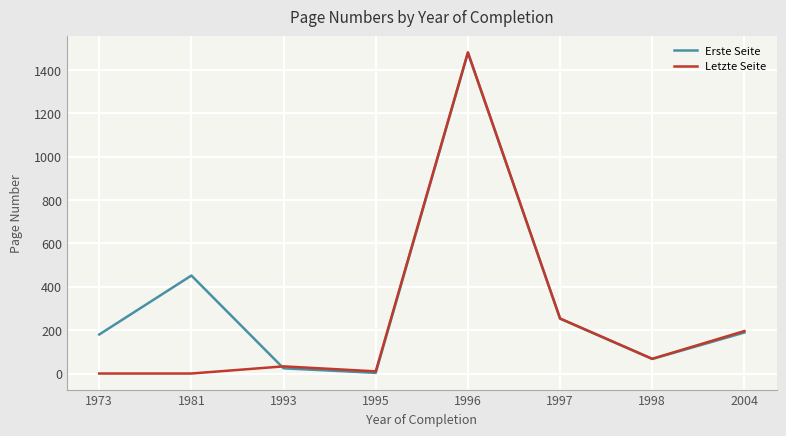

Is the value of Letzte Seite at 1981 greater than the value of Erste Seite at 1993?

No